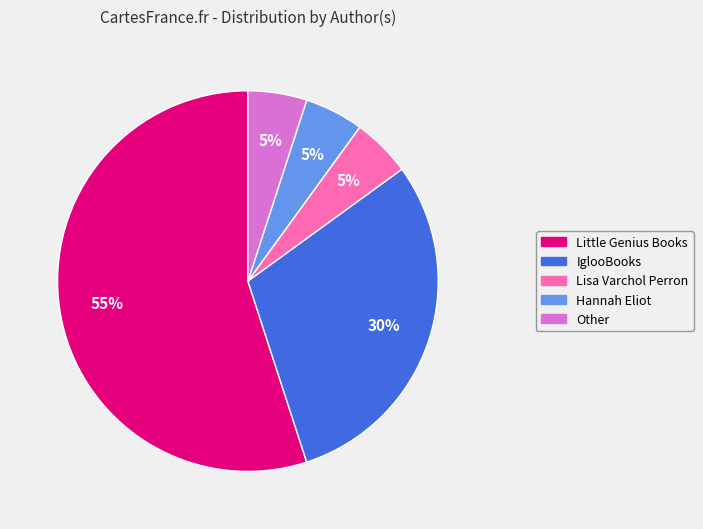

True or false: Hannah Eliot accounts for 1% of the total.

False